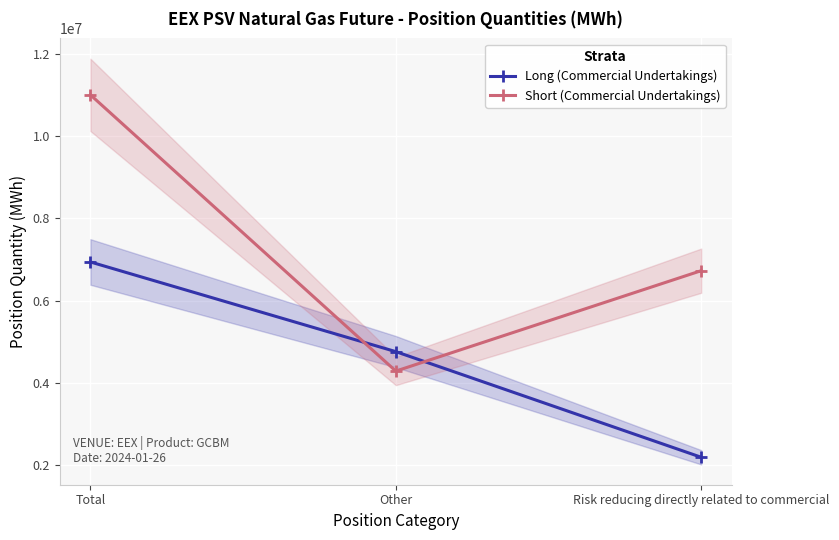

Rank the series at Total from lowest to highest value.

Long (Commercial Undertakings), Short (Commercial Undertakings)